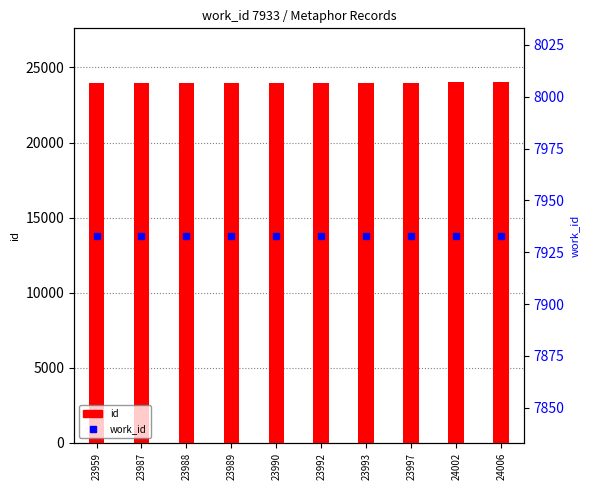

What are all the series names shown in the legend?

id, work_id